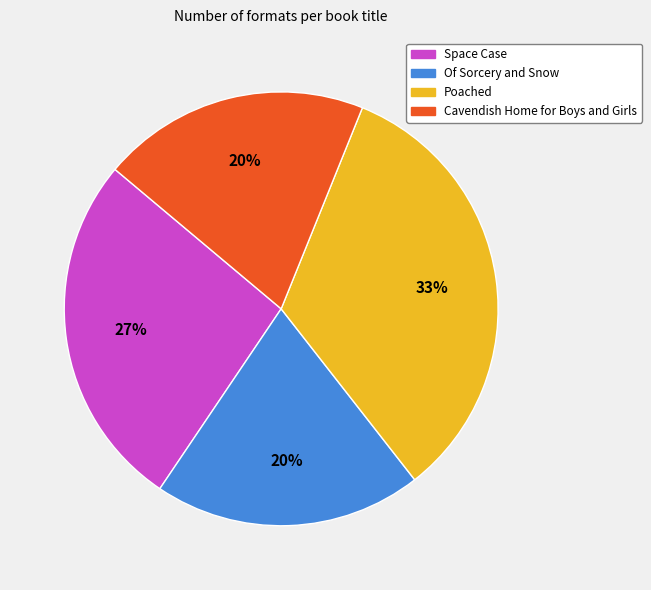

Between Poached and Space Case, which is larger?

Poached